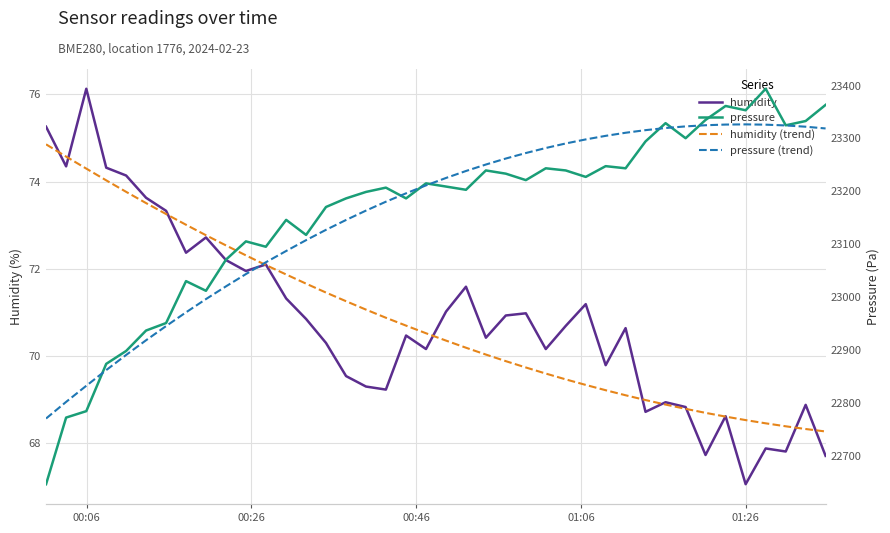

What is the value of the humidity (trend) point at the 38th from the left?

68.4